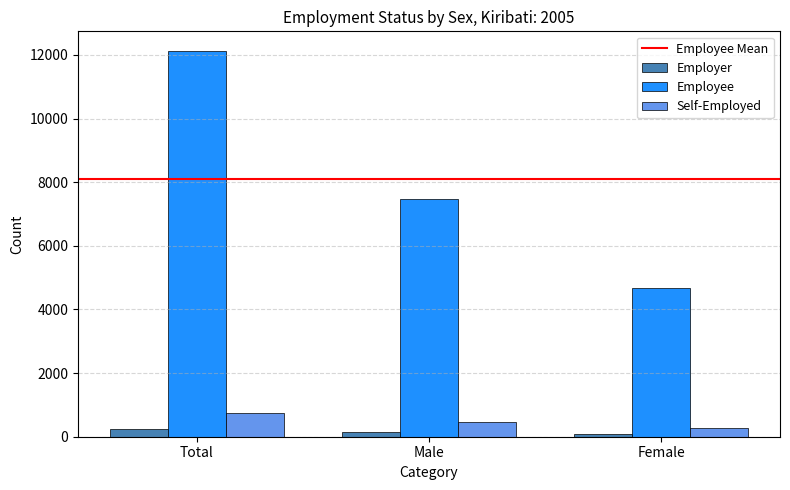

The value of Employer at Female is 82. True or false?

True